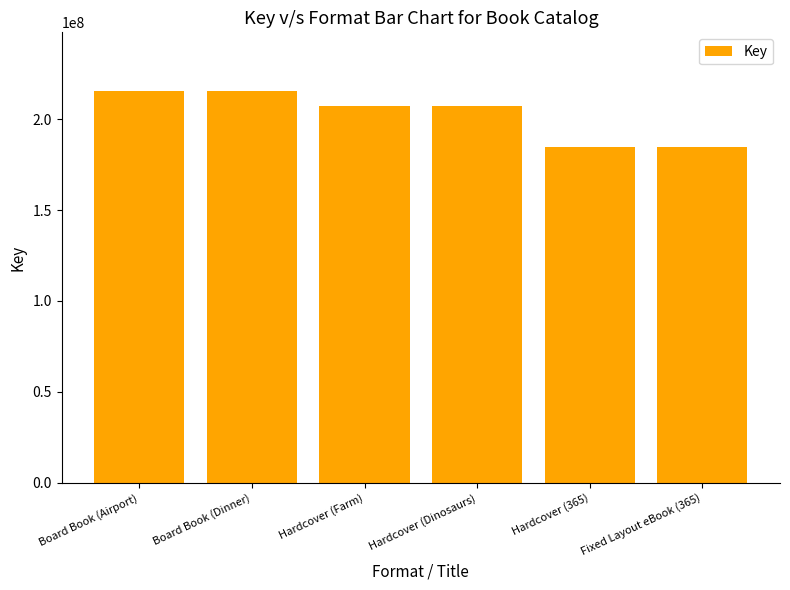

The chart shows a value of 369319976 at Board Book (Airport). True or false?

False